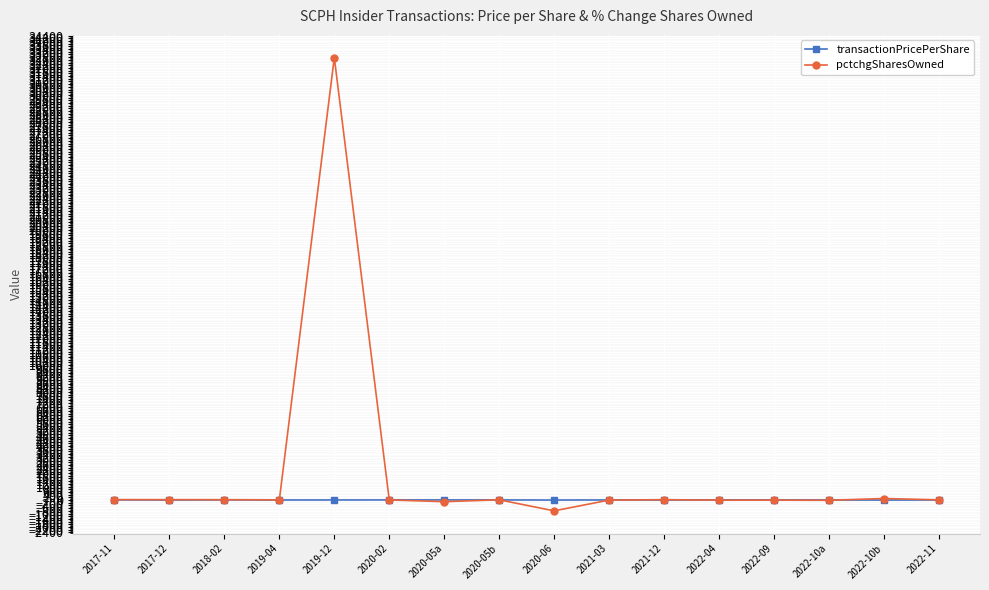

Rank the series by their maximum value, from lowest to highest.

transactionPricePerShare, pctchgSharesOwned